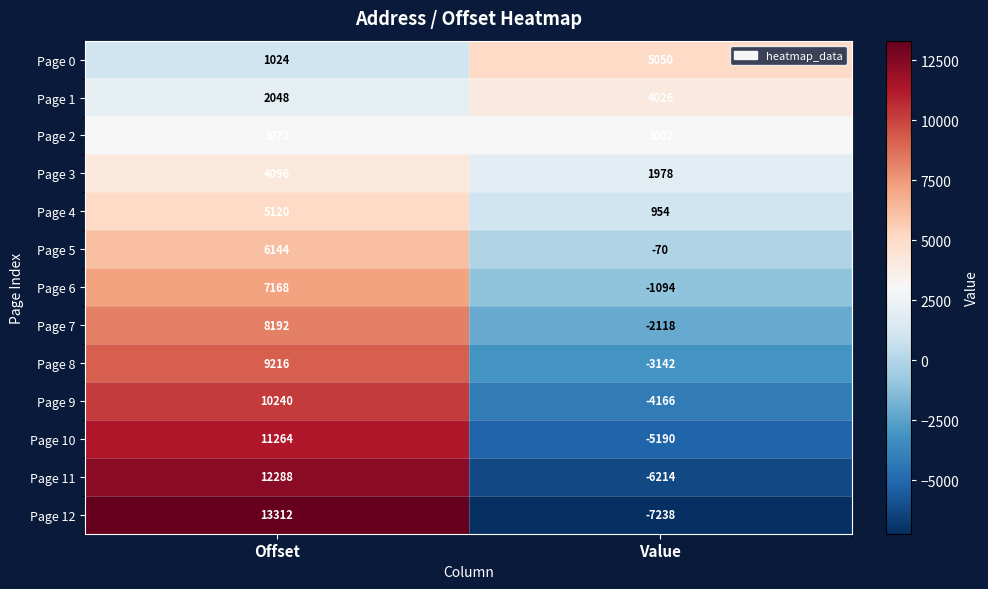

How many distinct data groups are displayed?

13